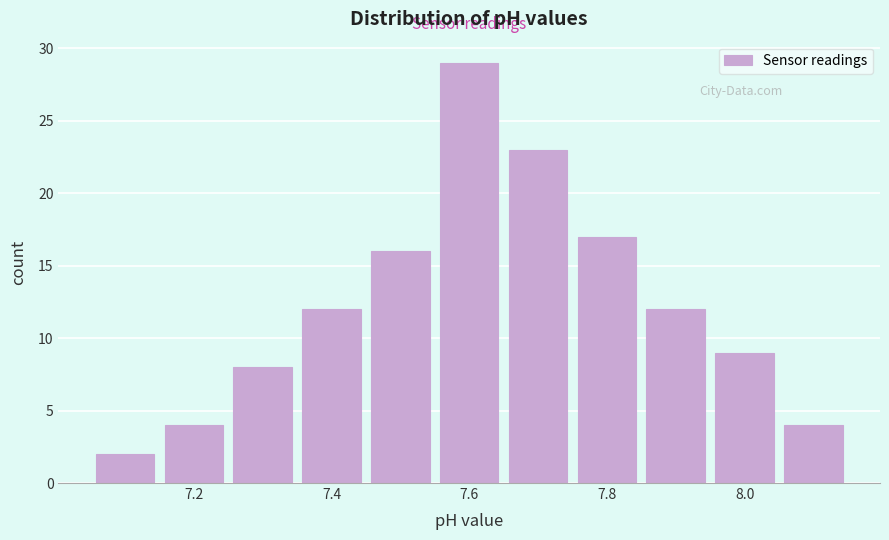

Reading left to right, transcribe this chart: for each bar, give the range it covers on the x-axis and its height. Neither the bar edges nor the heights are printed on the chart, so give them approximately, as read against the axes.

7.05 to 7.15: 2
7.15 to 7.25: 4
7.25 to 7.35: 8
7.35 to 7.45: 12
7.45 to 7.55: 16
7.55 to 7.65: 29
7.65 to 7.75: 23
7.75 to 7.85: 17
7.85 to 7.95: 12
7.95 to 8.05: 9
8.05 to 8.15: 4